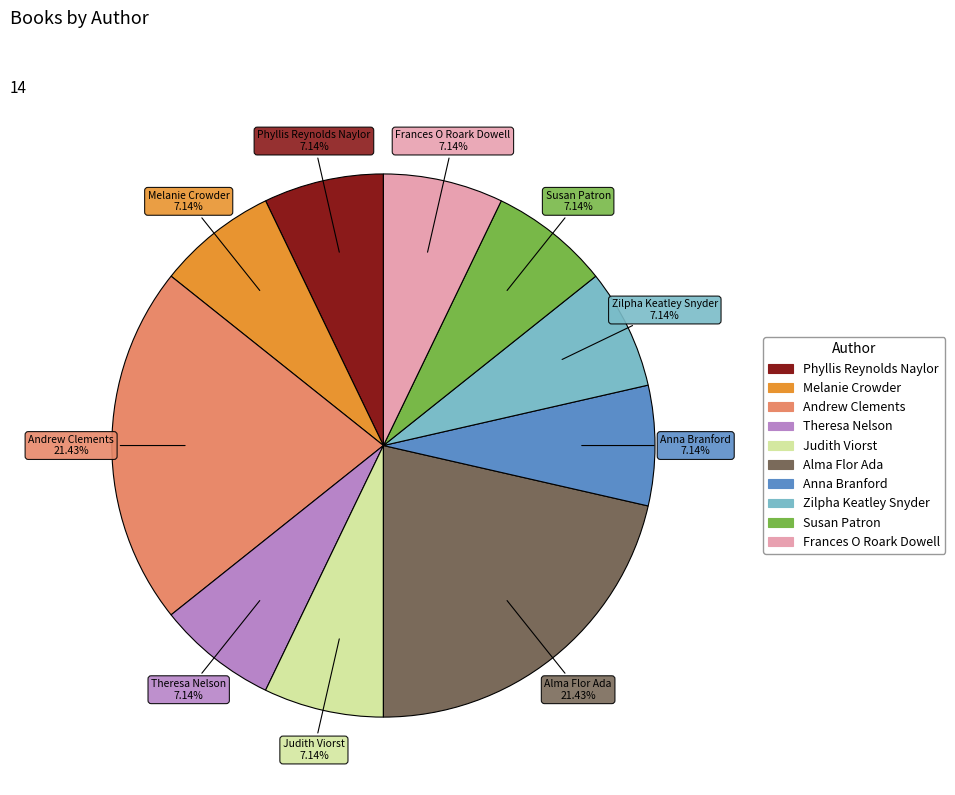

What percentage do Andrew Clements and Anna Branford together represent?

28.6%